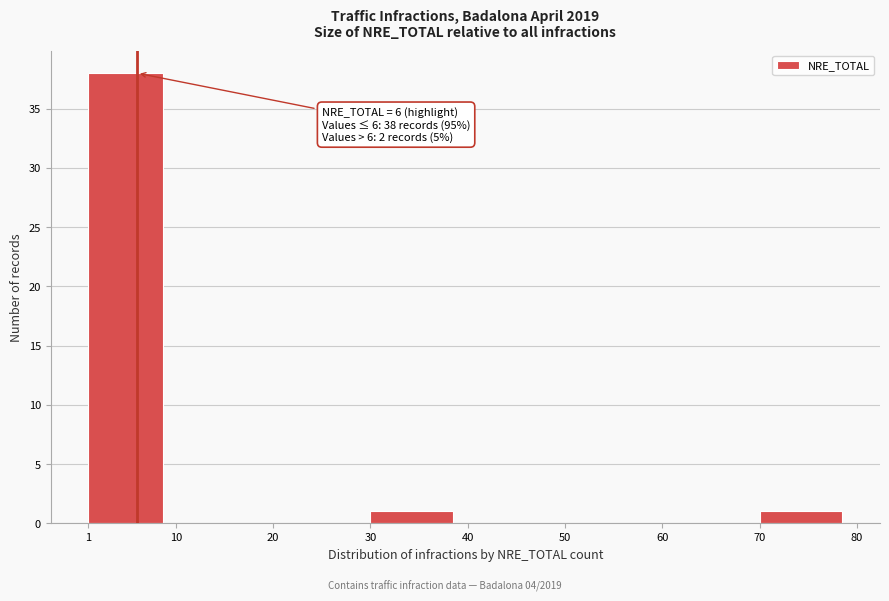

Over which range of the x-axis is the bar tallest?

1 to 10